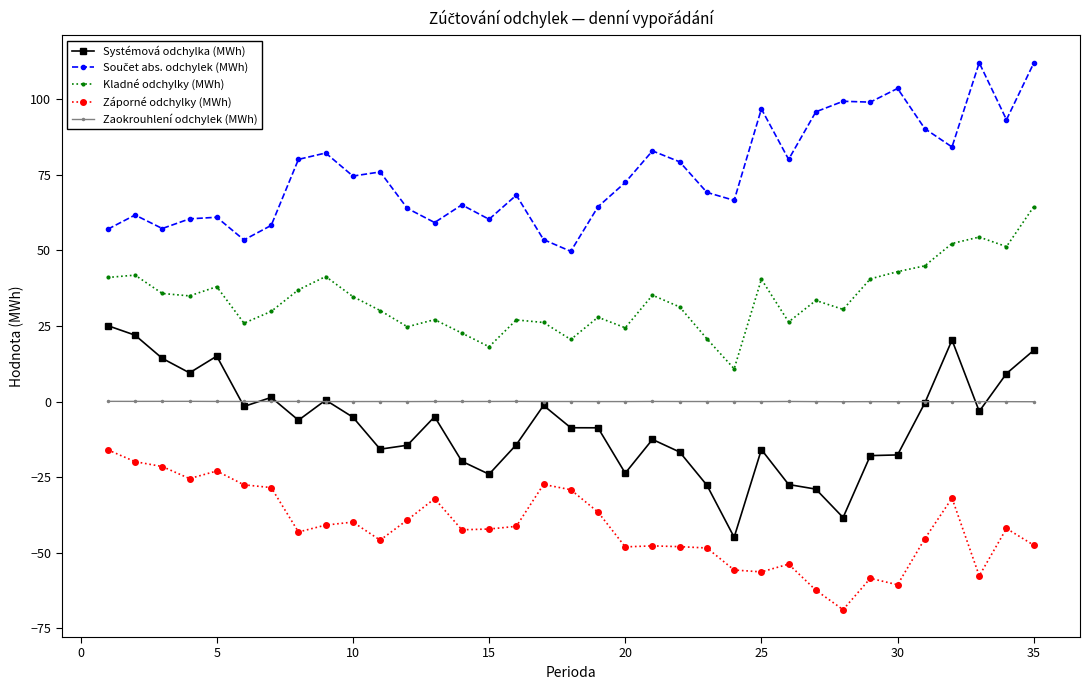

True or false: Záporné odchylky (MWh) has more than 1 interior local peaks.

True